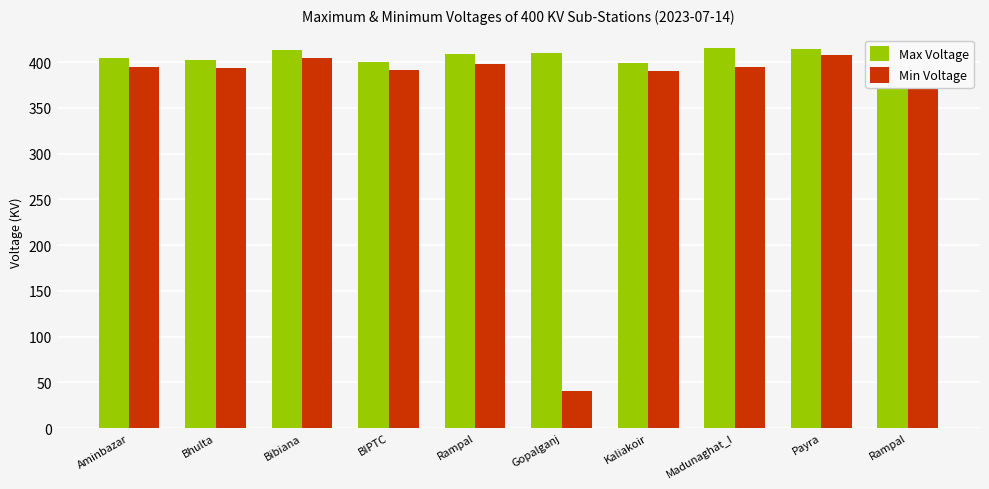

How many distinct data groups are displayed?

2